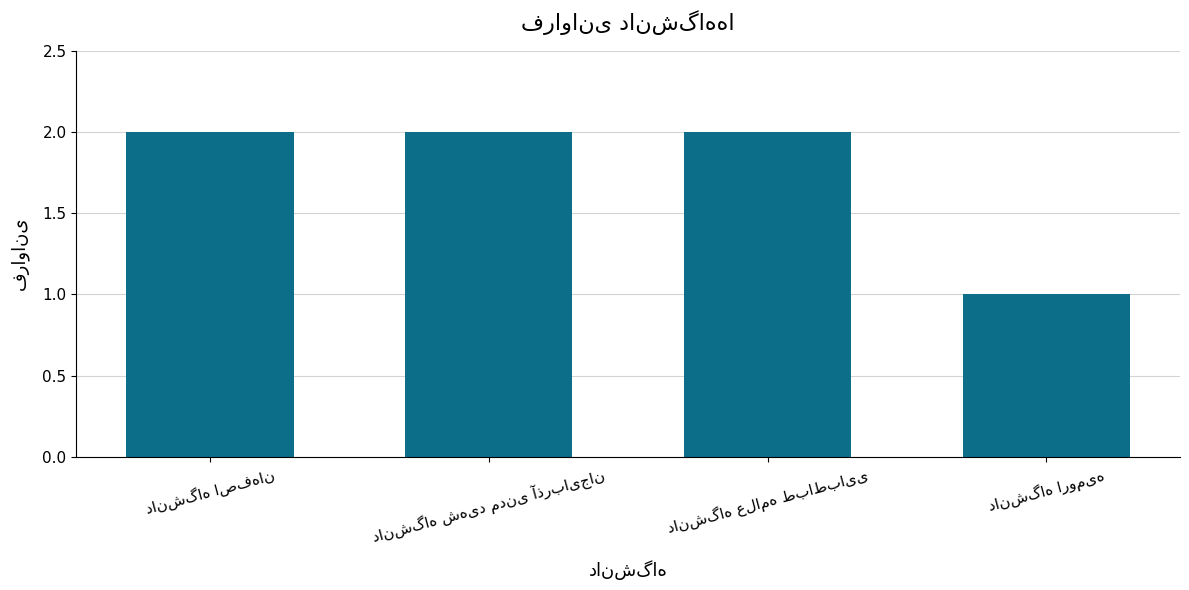

What is the sum of all values?

7